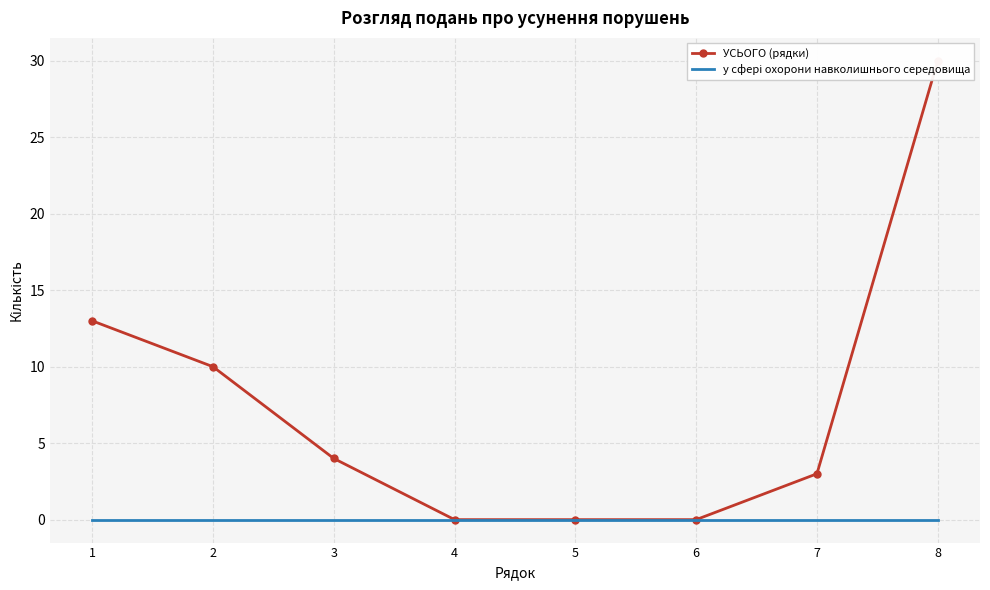

True or false: у сфері охорони навколишнього середовища and УСЬОГО (рядки) intersect in this chart.

False